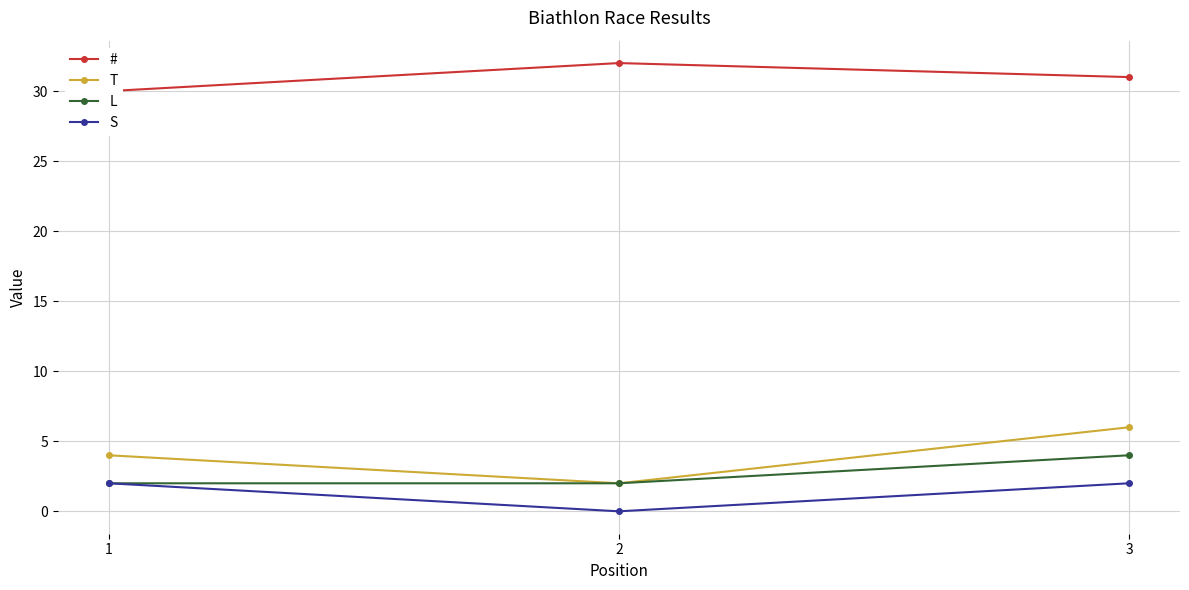

The value of L at 3 is 4. True or false?

True